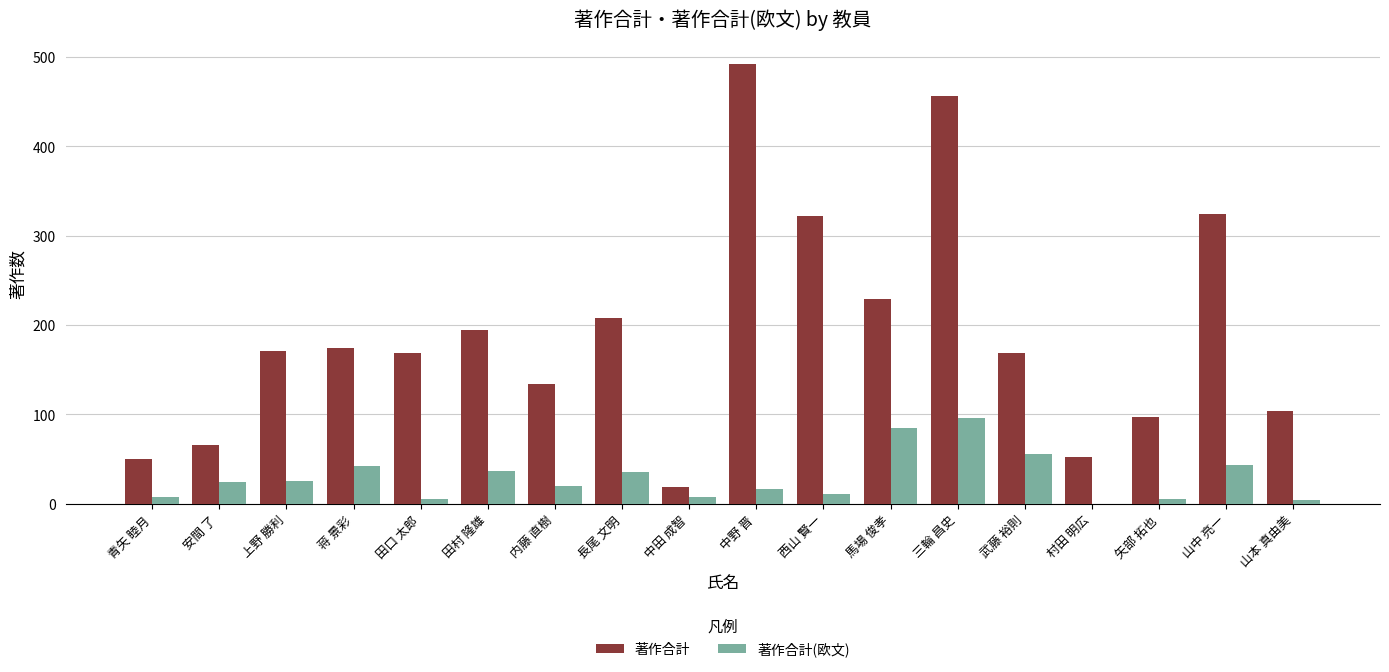

True or false: 著作合計 has a value of 171 at 上野 勝利.

True